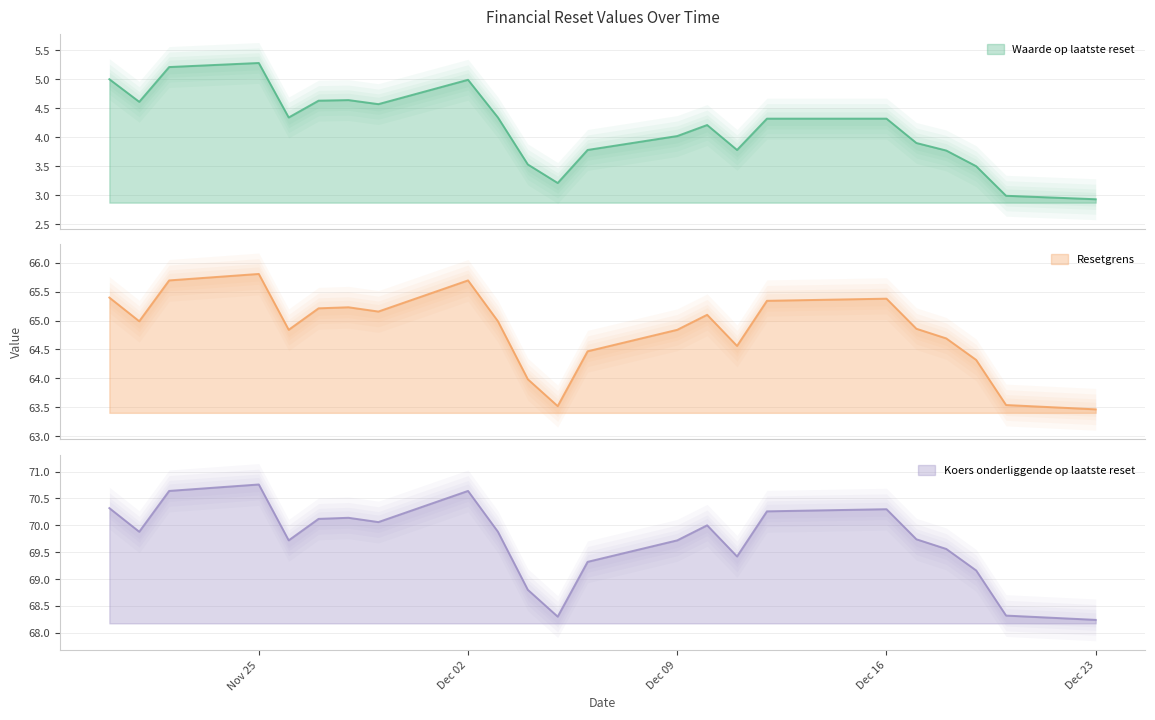

At 2024-12-03, list the series in order from largest to smallest.

Koers onderliggende op laatste reset, Resetgrens, Waarde op laatste reset